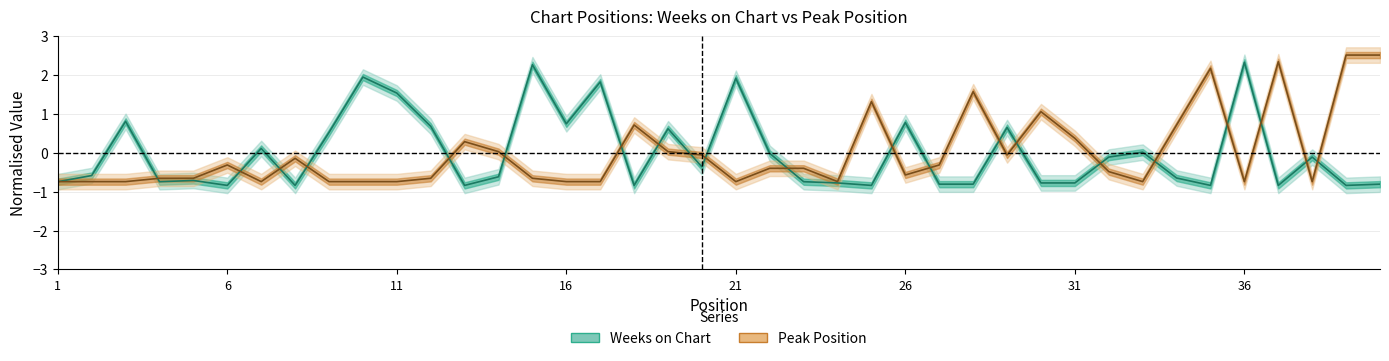

List the series in order of their overall mean, lowest first.

Peak Position, Weeks on Chart